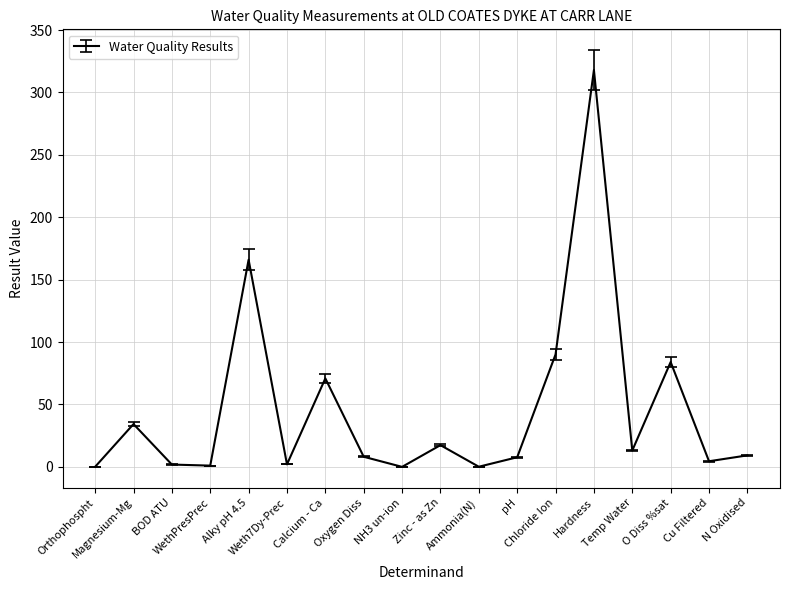

Does the chart have visible grid lines?

Yes